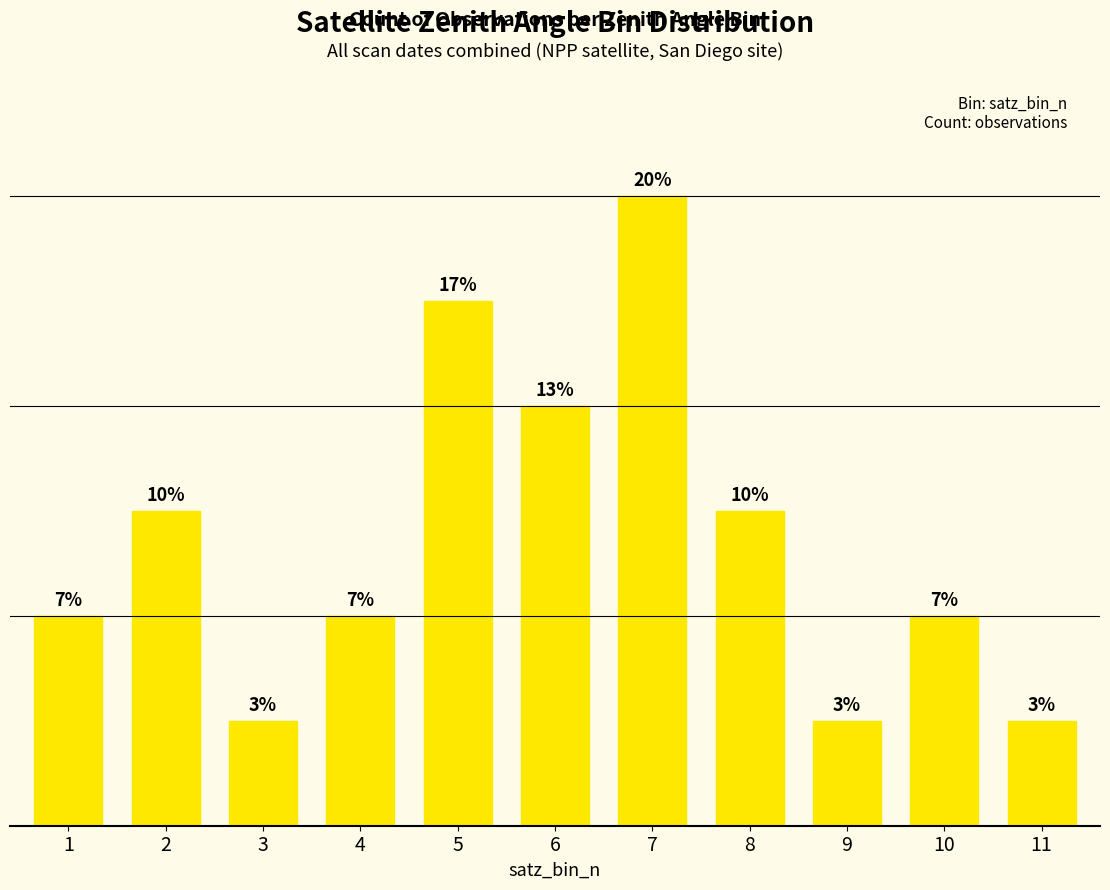

Does the chart contain any negative values?

No